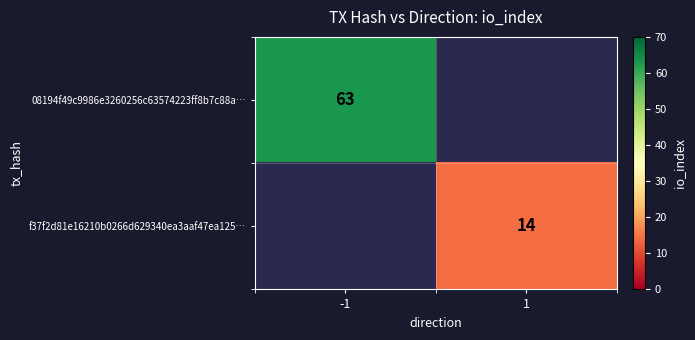

The f37f2d81e16210b0266d629340ea3aaf47ea125… series shows 14 at 1. True or false?

True